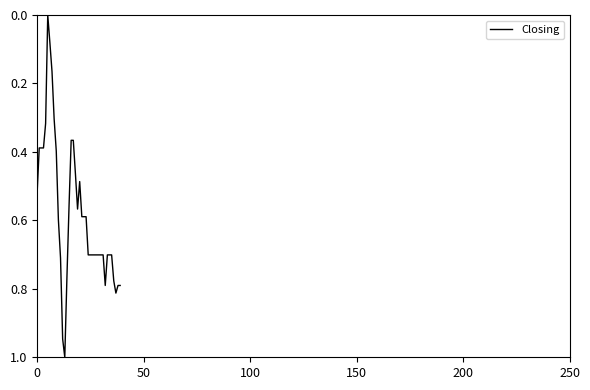

What is the difference between the maximum and minimum values?

1.0